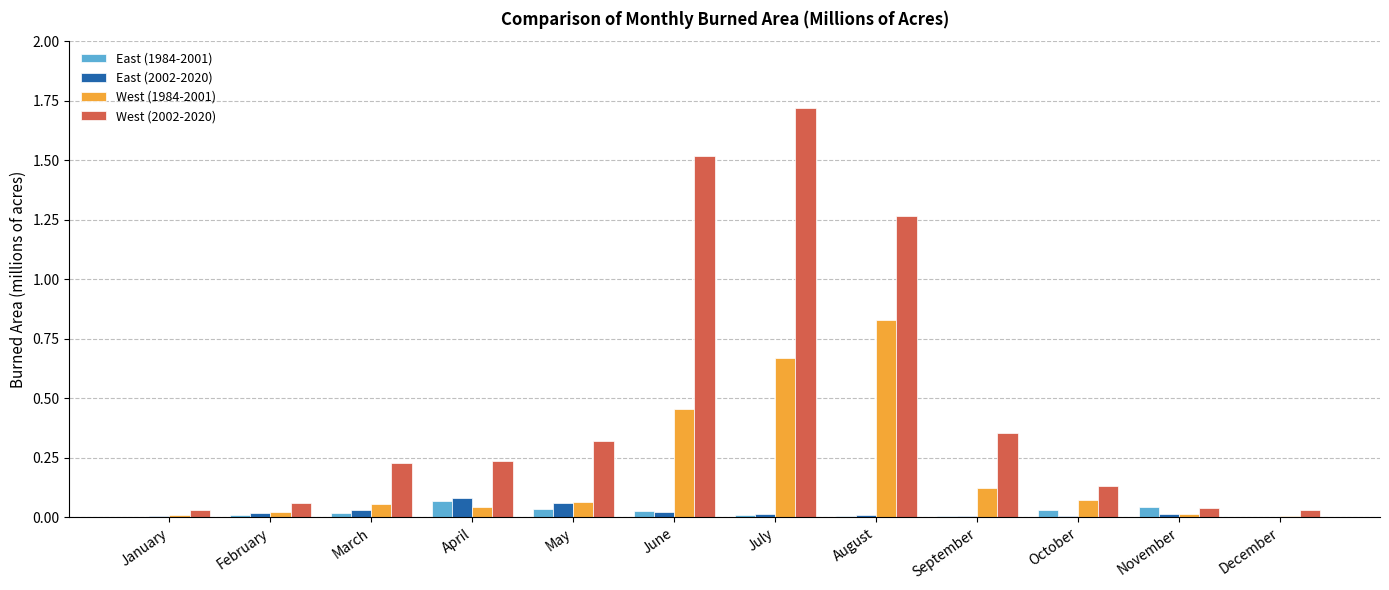

What is the sum of all West (1984-2001) values?

2.4